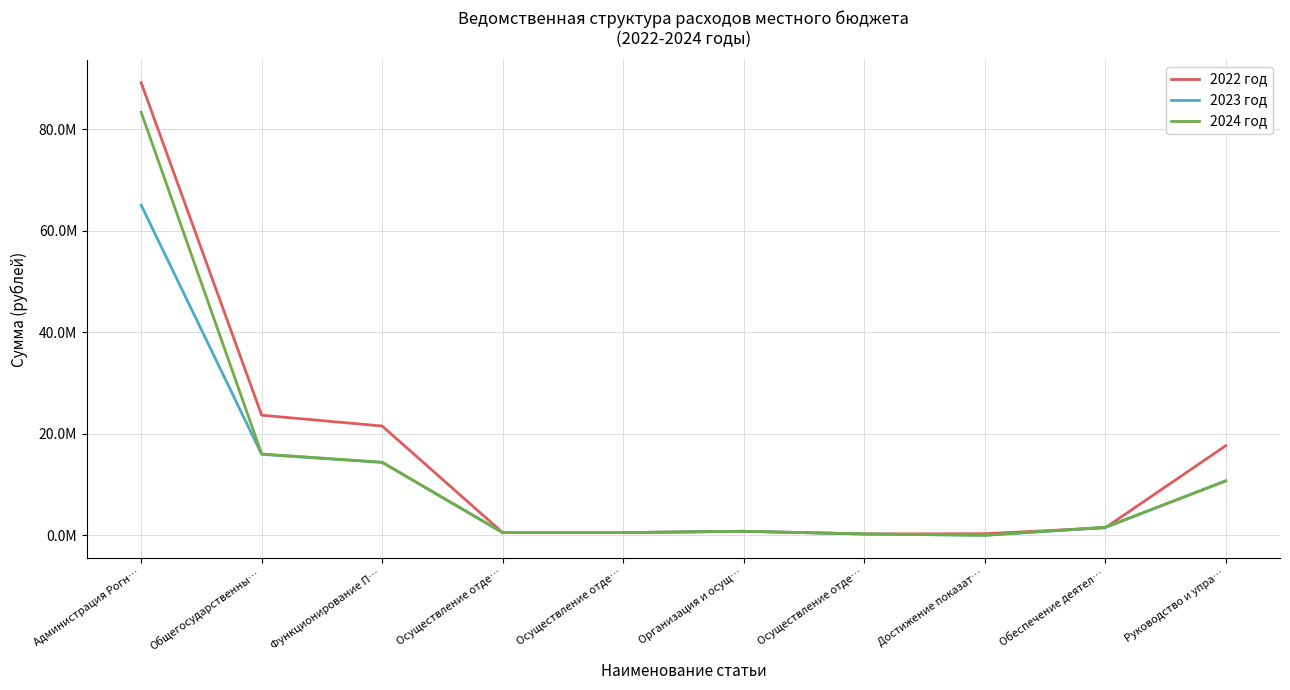

Does the chart display data point markers on the line(s)?

No